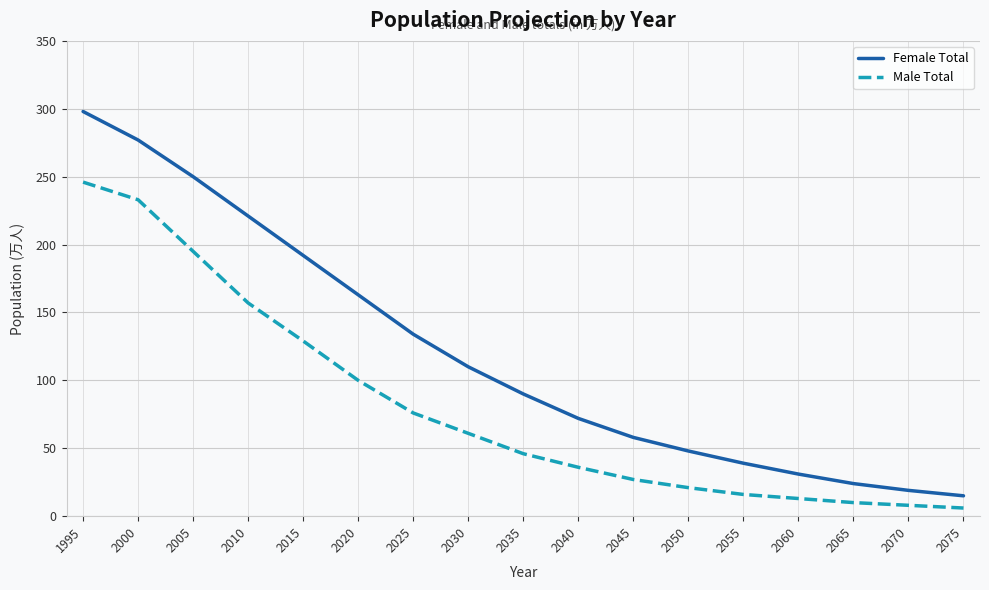

At which label does Female Total reach its minimum?

2075